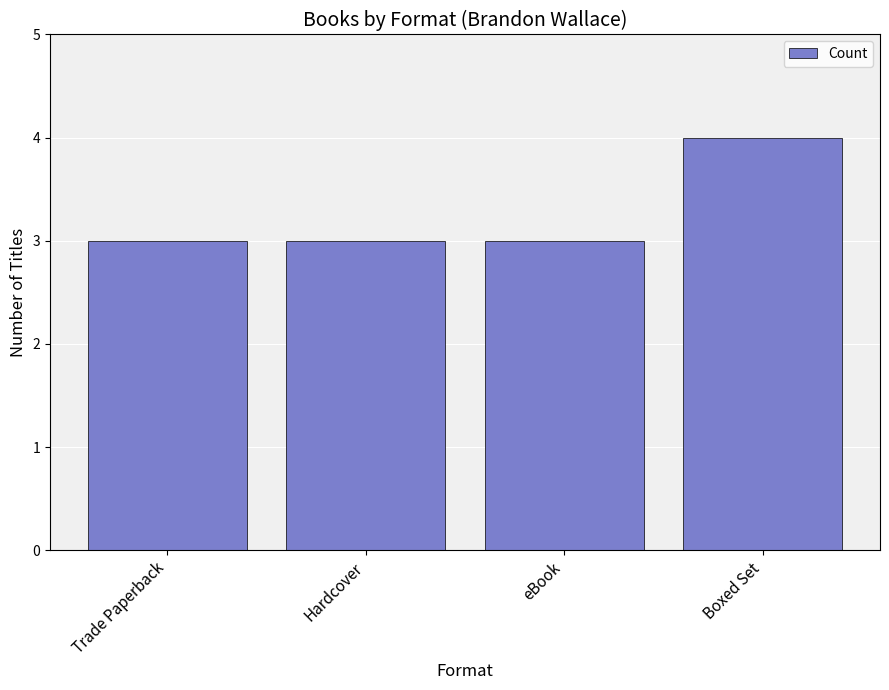

What is the label of the 1st bar from the left?

Trade Paperback